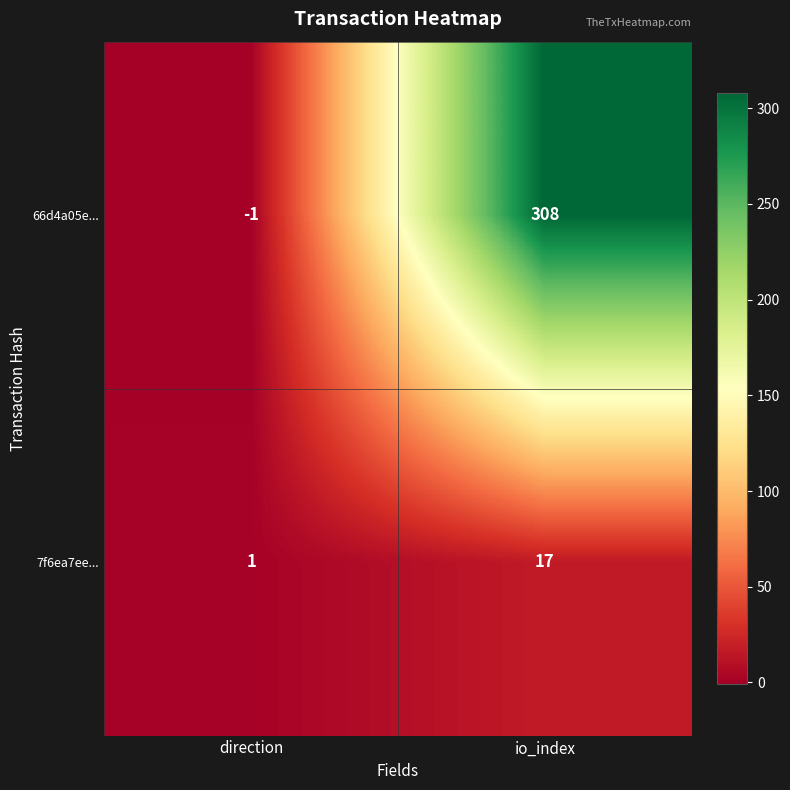

True or false: 7f6ea7ee... has a value of 6 at io_index.

False